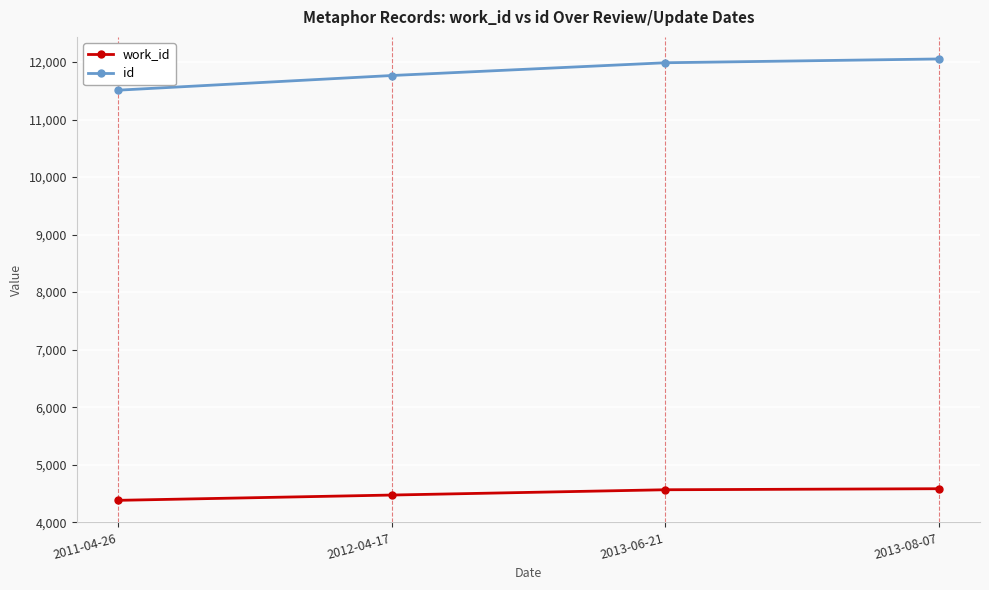

What is the maximum value shown in the chart?

12053